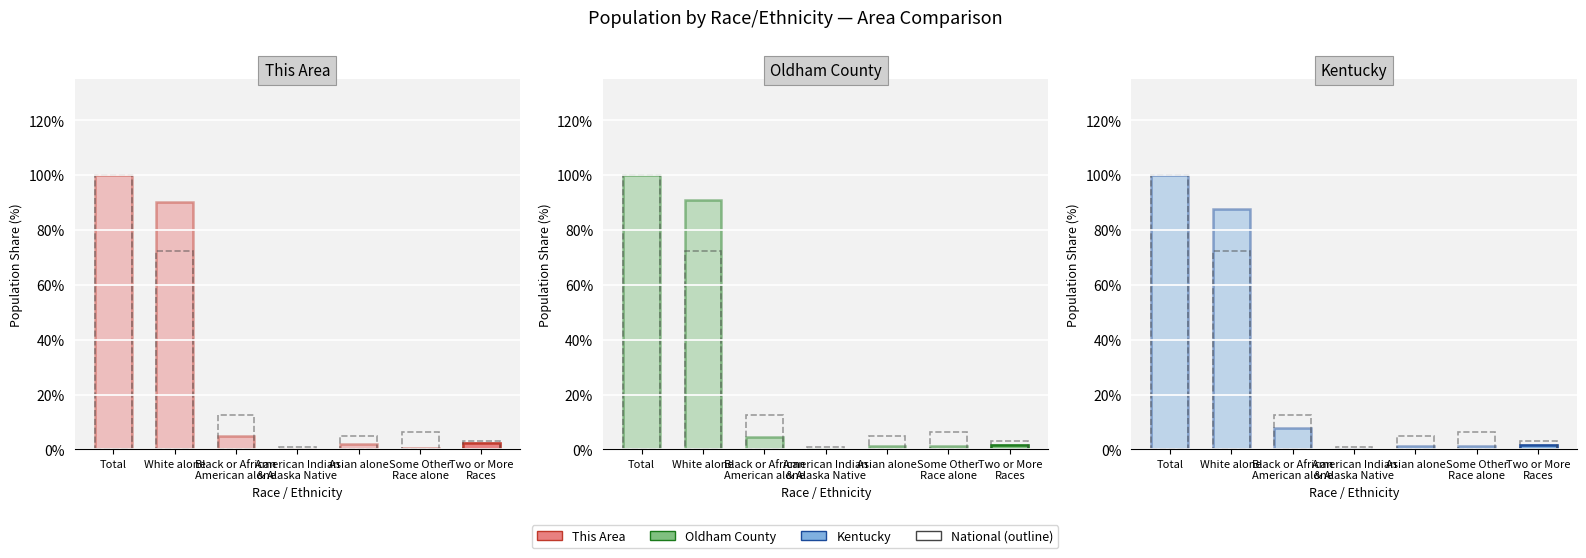

At which category is the sum across all series the highest?

Total